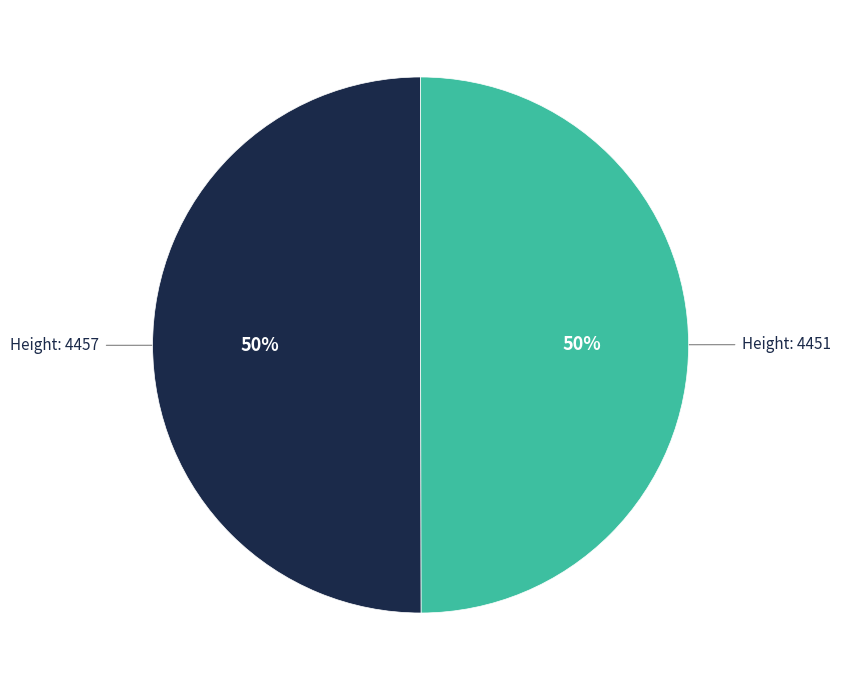

How many slices are in this pie chart?

2